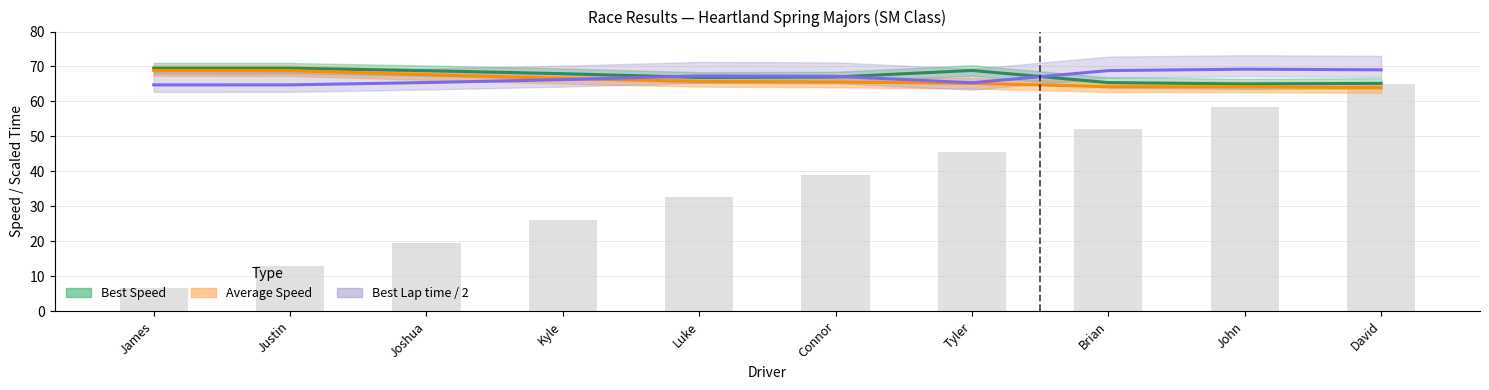

At how many categories does at least one series exceed 23?

10